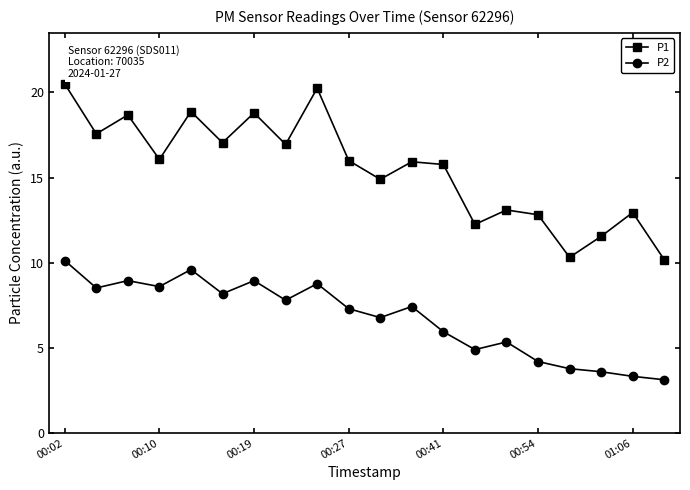

Rank the series by their maximum value, from lowest to highest.

P2, P1